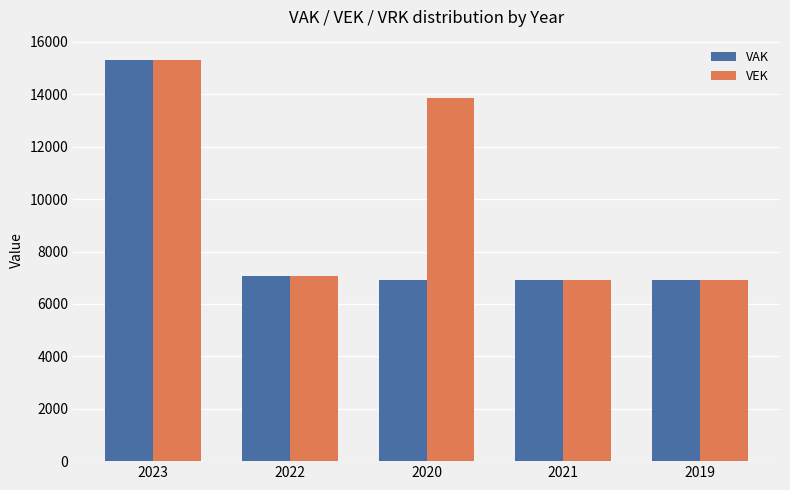

What is the difference between the highest and lowest values at 2020?

6933